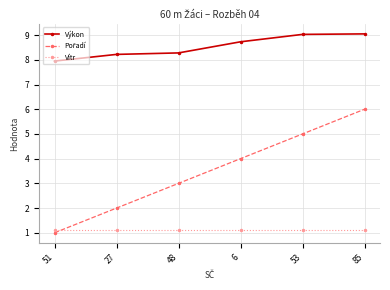

What is the difference between the highest and lowest values at 48?

7.2